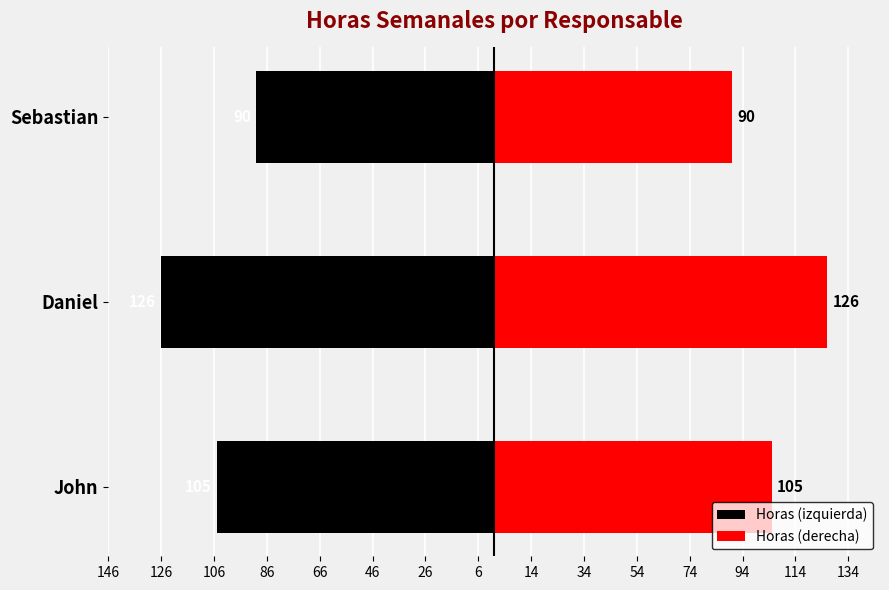

What is the value of the Horas (derecha) bar at the 3rd from the left?

90